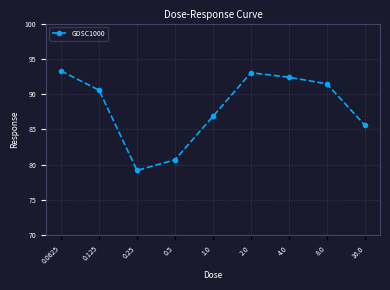

Is it true that the value at 0.125 is 90.6?

True